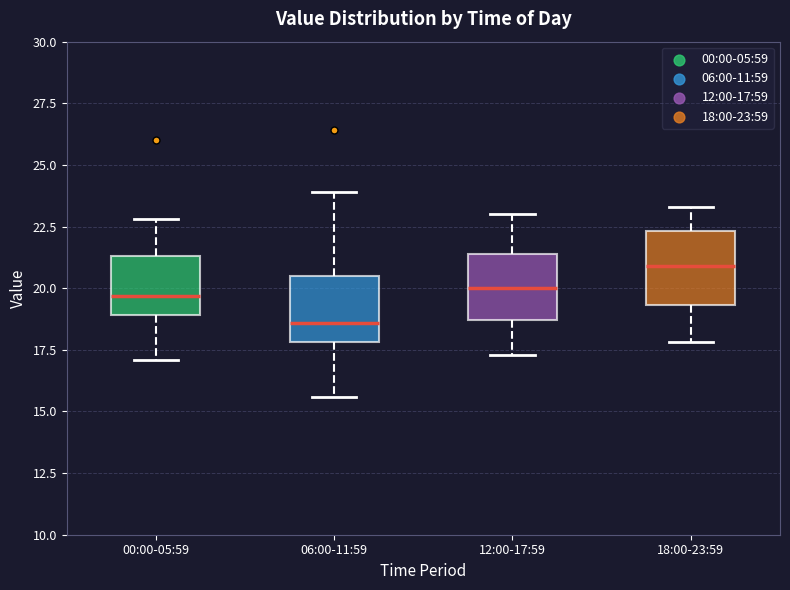

Reading left to right, read every box against the y-axis: the position of its median line, the range the box covers, and the ends of its whiskers. The values are not printed on the chart, so give them approximately, as read against the axis.

00:00-05:59: median 19.5, box 19.0 to 21.5, whiskers 17.0 to 23.0
06:00-11:59: median 18.5, box 18.0 to 20.5, whiskers 15.5 to 24.0
12:00-17:59: median 20.0, box 18.5 to 21.5, whiskers 17.5 to 23.0
18:00-23:59: median 21.0, box 19.5 to 22.5, whiskers 18.0 to 23.5